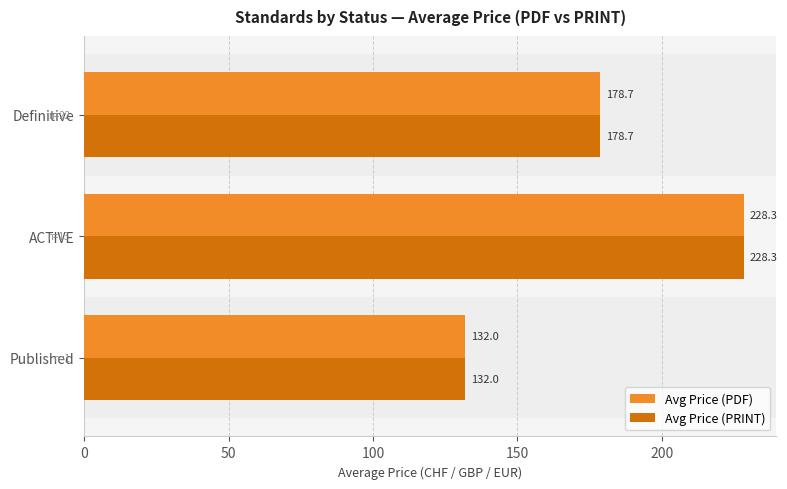

The value of Avg Price (PDF) at Published is 195.2. True or false?

False